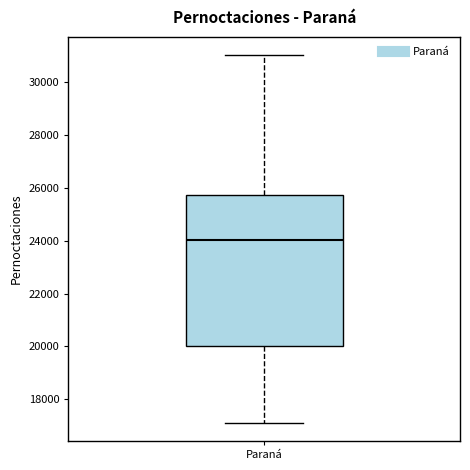

Read this box plot against the y-axis: the position of the median line, the range covered by the box, and the ends of both whiskers. The values are not printed on the chart, so give them approximately, as read against the axis.

median 24000, box 20000 to 25800, whiskers 17200 to 31000